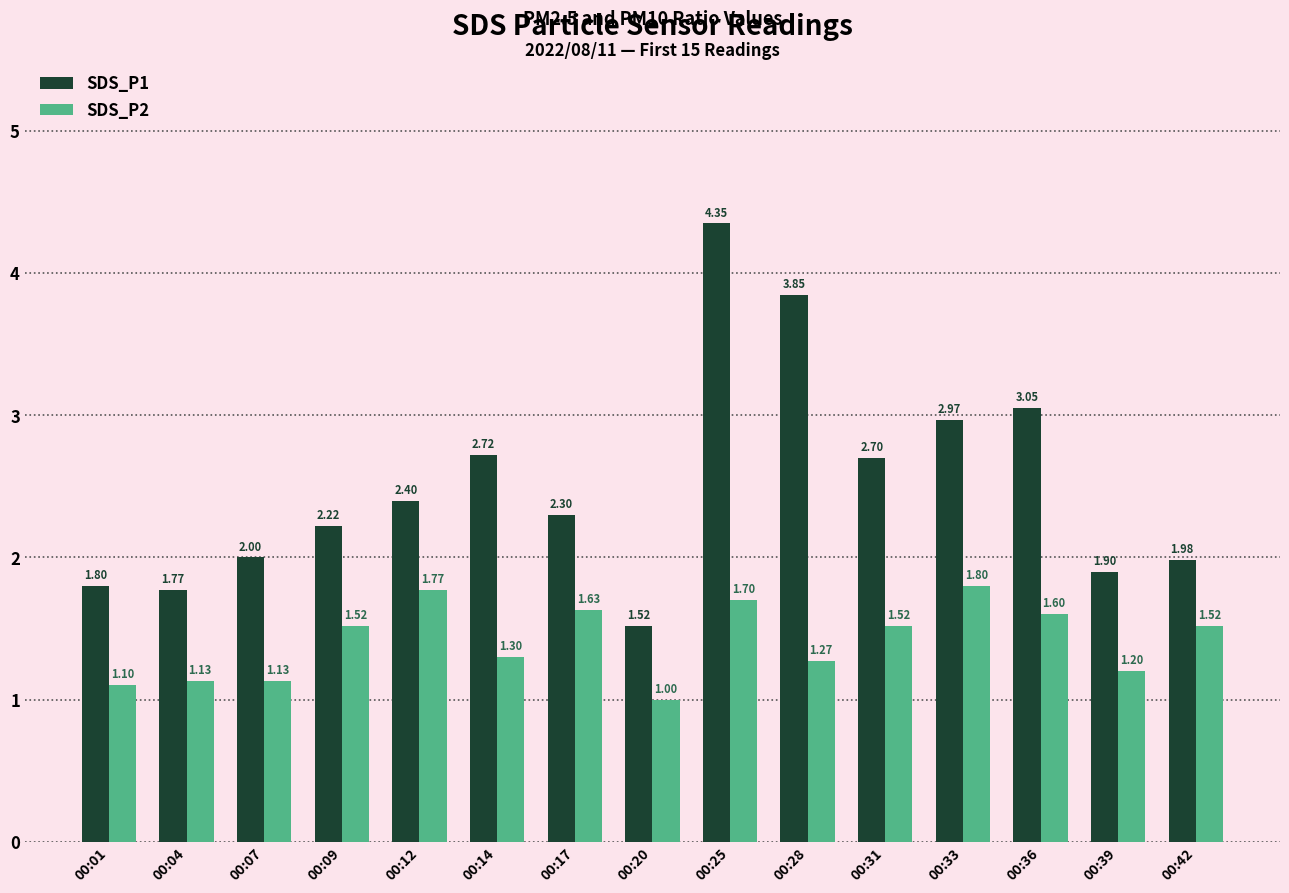

Does the chart contain any negative values?

No